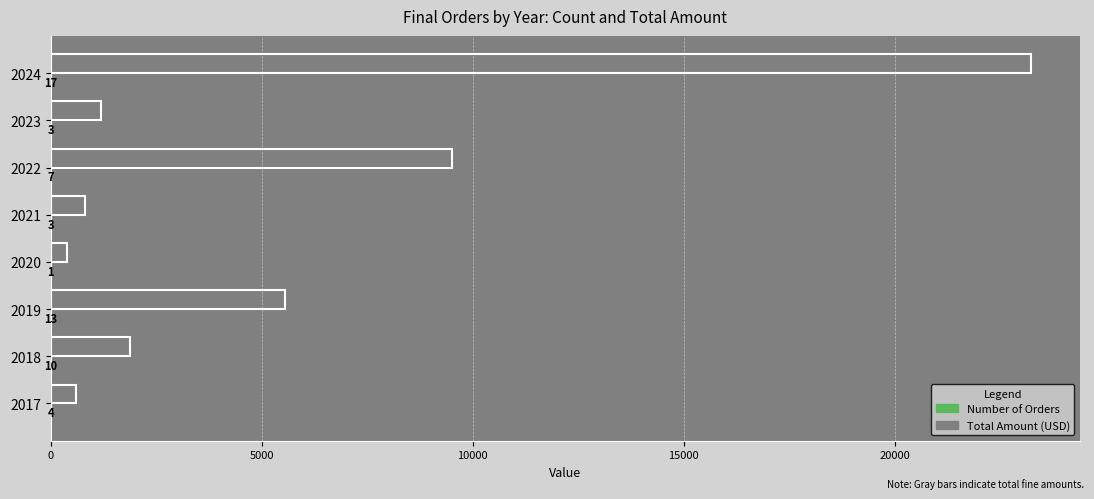

Between 2019 and 2020, which series saw the biggest shift?

Total Amount (USD)